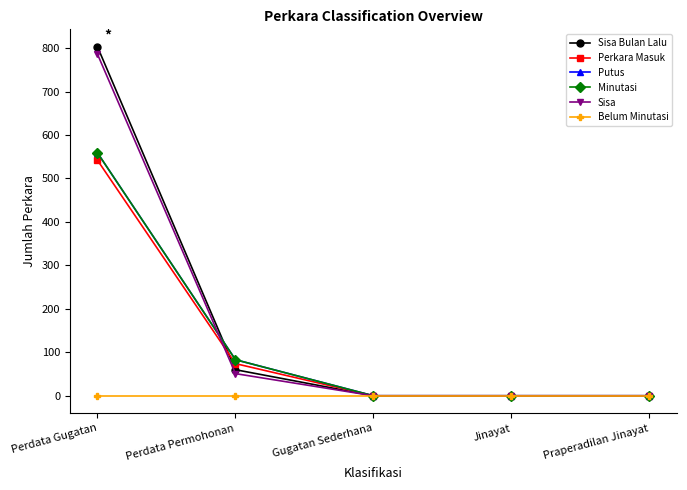

Rank the series by their maximum value, from highest to lowest.

Sisa Bulan Lalu, Sisa, Putus, Minutasi, Perkara Masuk, Belum Minutasi